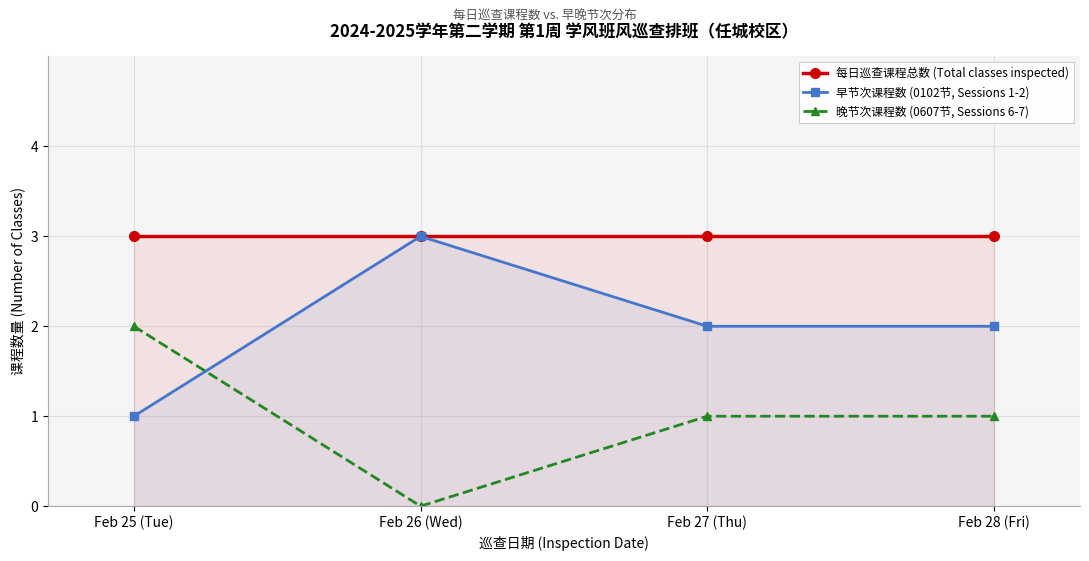

The value of 晚节次课程数 (0607节, Sessions 6-7) at Feb 25 (Tue) is 3. True or false?

False